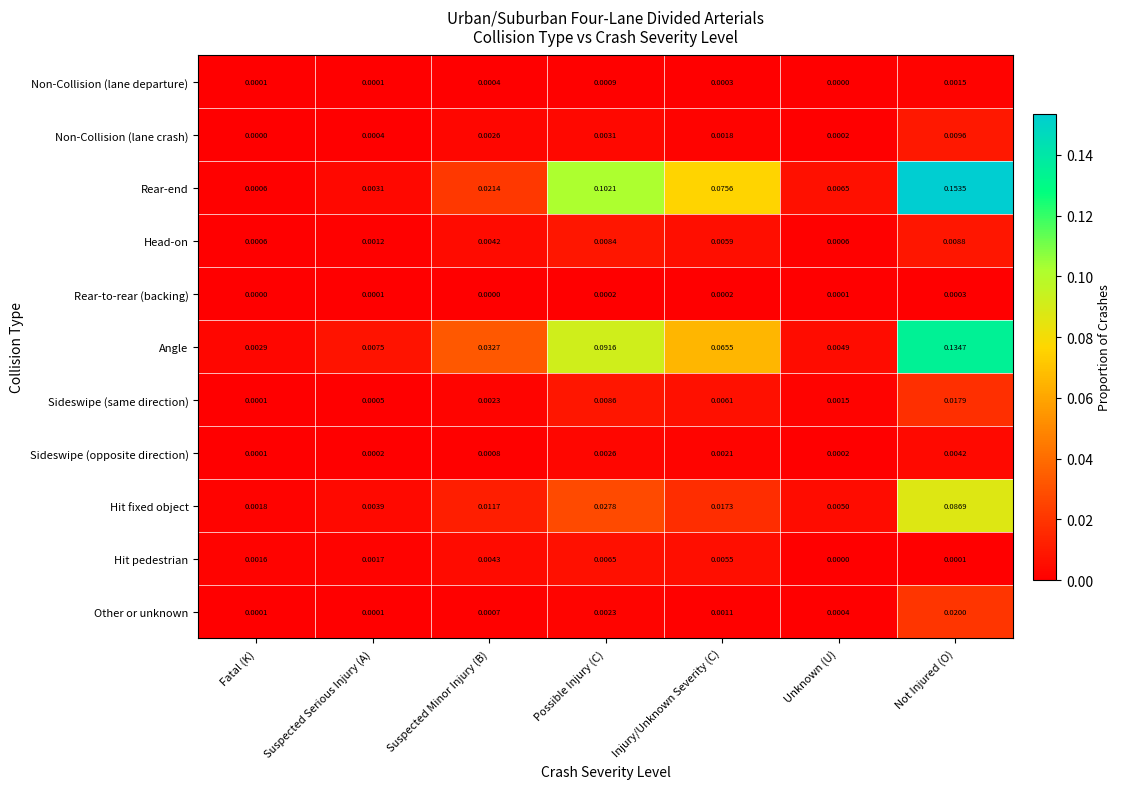

Count the number of data series in this chart.

11